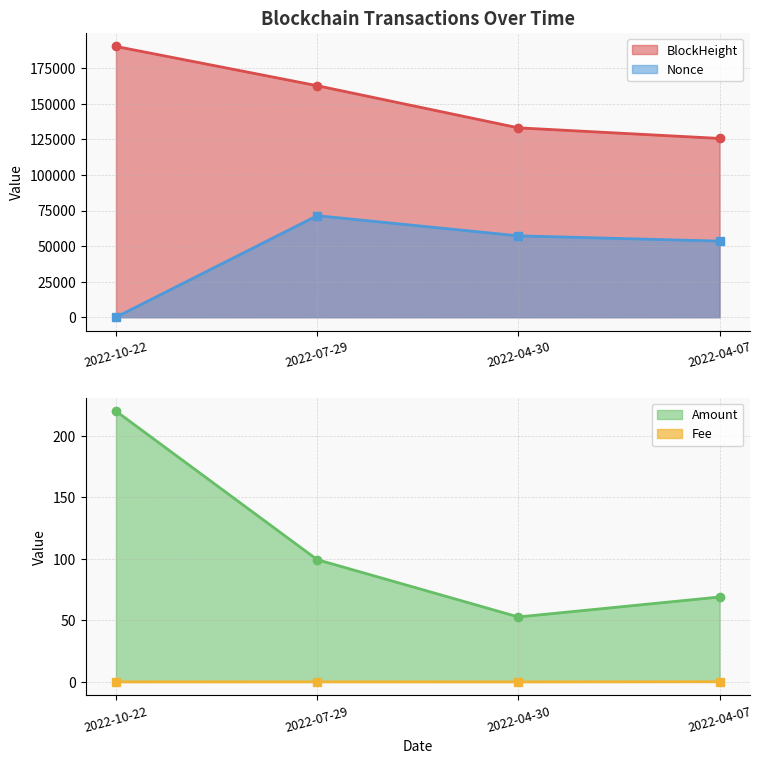

At which label is BlockHeight closest to 158021?

2022-07-29